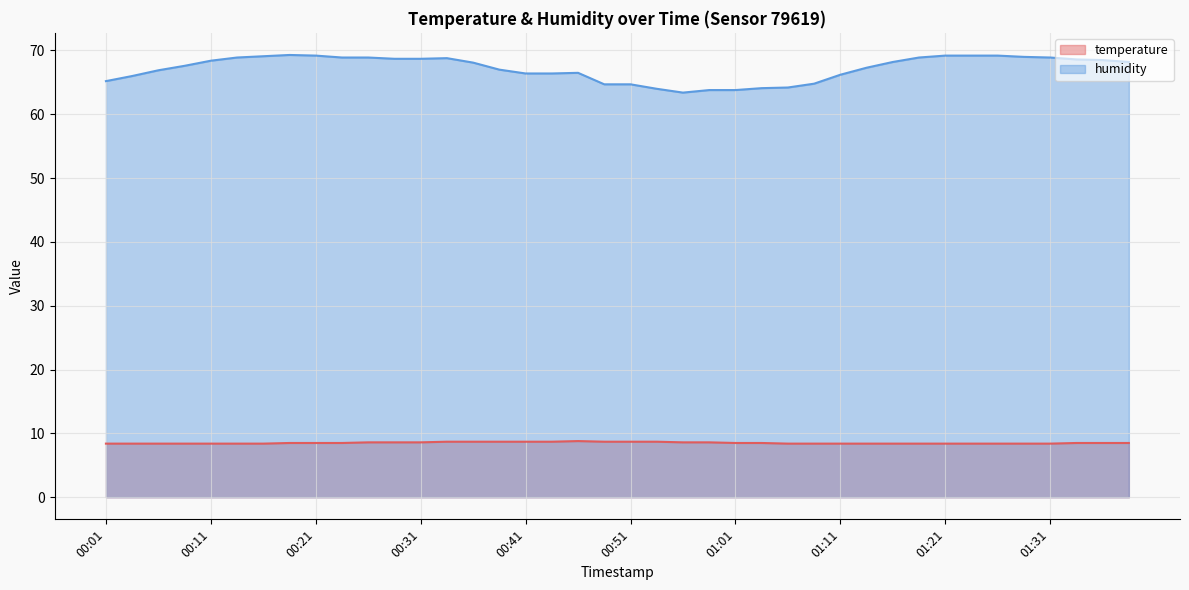

Which series has the largest range (max minus min)?

humidity